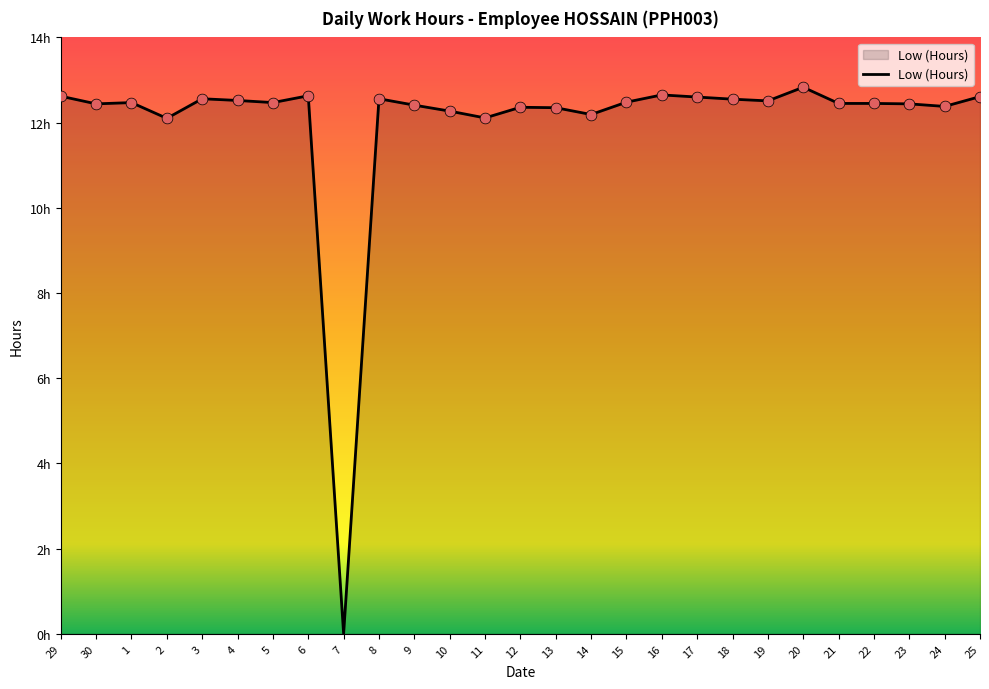

What is the change in value from 18 to 20?

+0.3